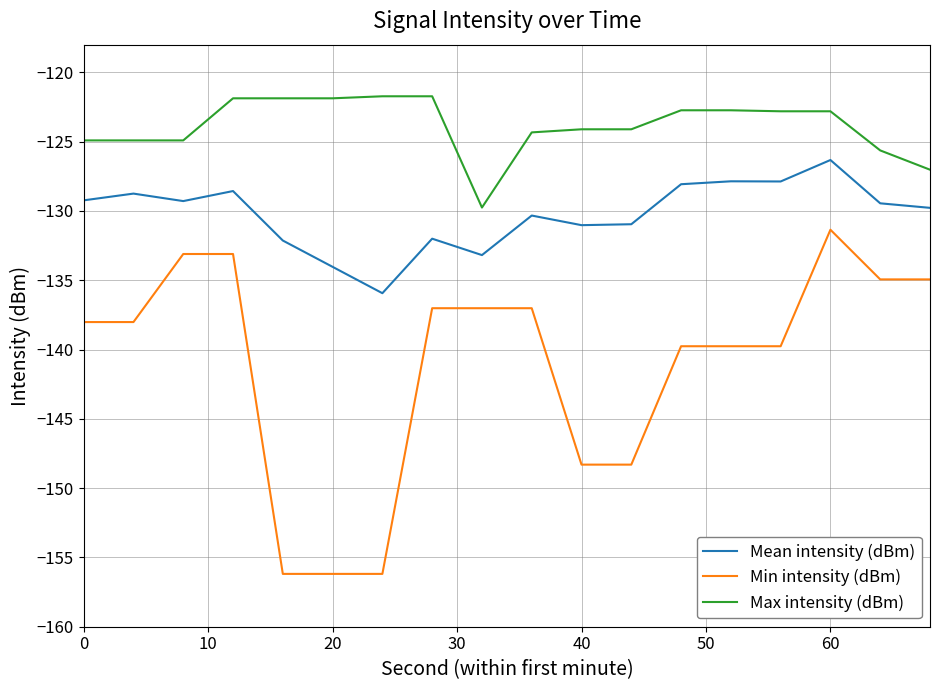

True or false: Mean intensity (dBm) and Max intensity (dBm) intersect in this chart.

False